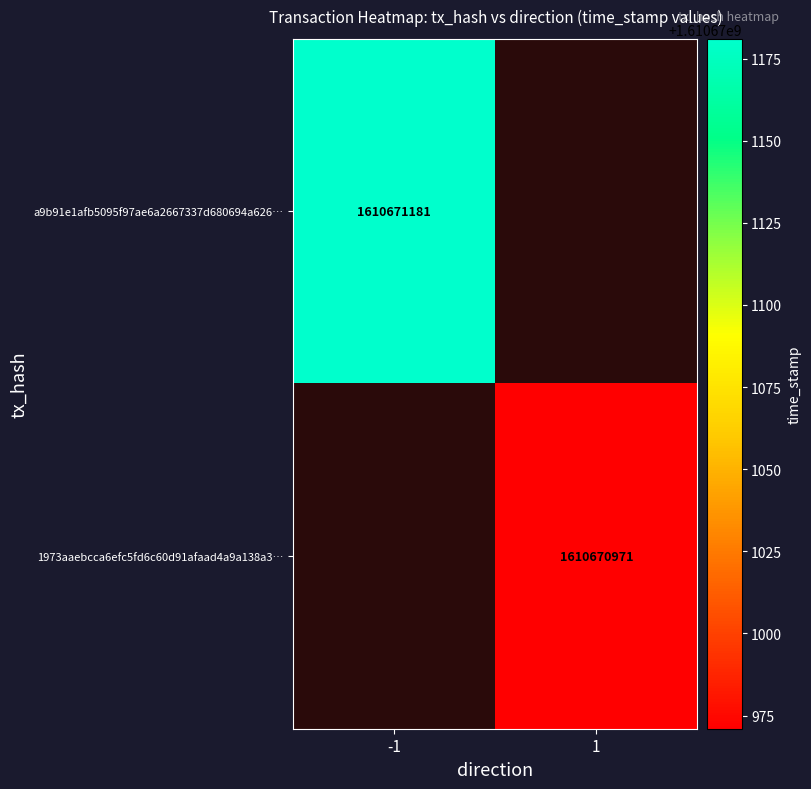

What is the greatest value displayed?

1610671181